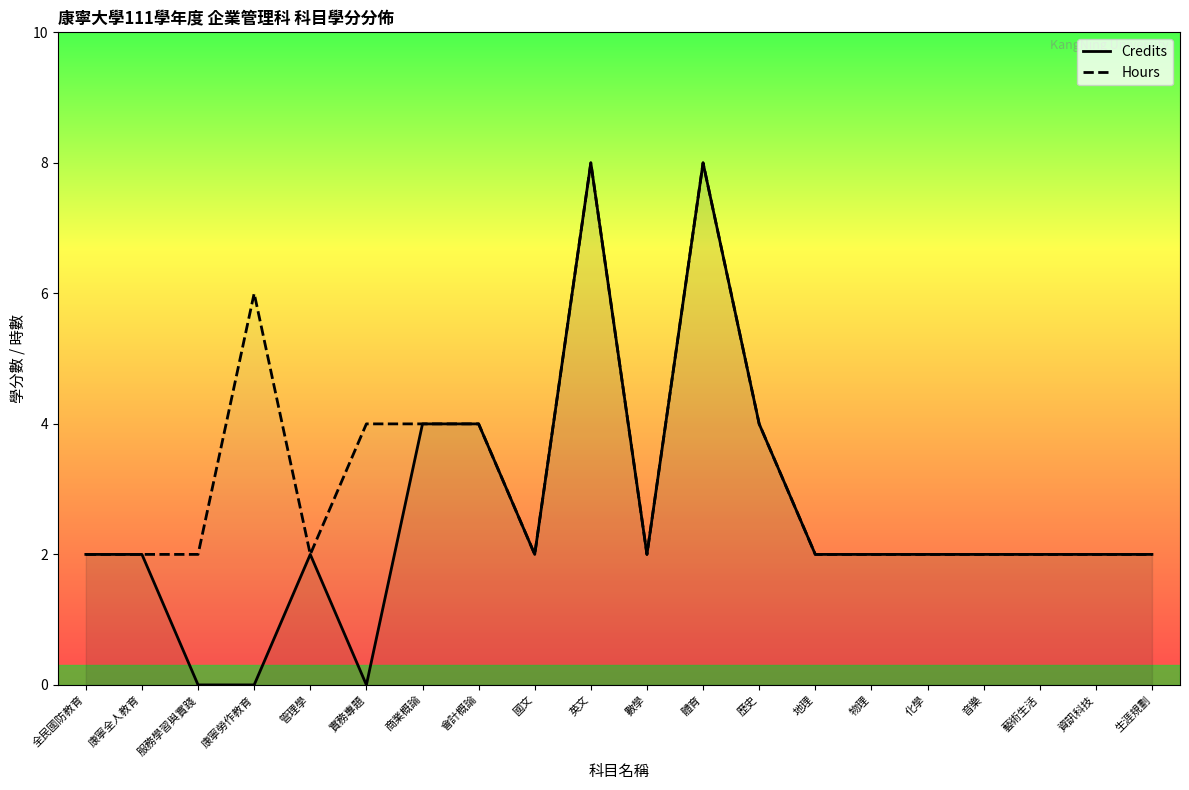

How many lines are shown in the chart?

2